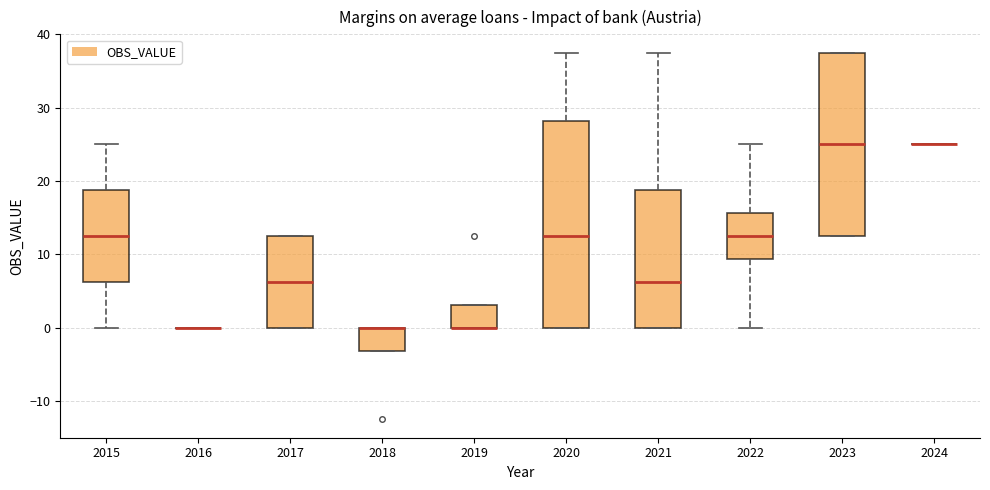

Reading left to right, transcribe this box plot: for each box, give where its median line is, the range the box spans, and where its two whiskers end, as read against the y-axis. The values are not printed on the chart, so give them approximately, as read against the axis.

2015: median 13, box 6 to 19, whiskers 0 to 25
2016: box collapsed to a line at 0, whiskers 0 to 0
2017: median 6, box 0 to 13, whiskers 0 to 13
2018: median 0 (drawn on the box's upper edge), box -3 to 0, whiskers -3 to 0
2019: median 0 (drawn on the box's lower edge), box 0 to 3, whiskers 0 to 3
2020: median 13, box 0 to 28, whiskers 0 to 38
2021: median 6, box 0 to 19, whiskers 0 to 38
2022: median 13, box 9 to 16, whiskers 0 to 25
2023: median 25, box 13 to 38, whiskers 13 to 38
2024: box collapsed to a line at 25, whiskers 25 to 25